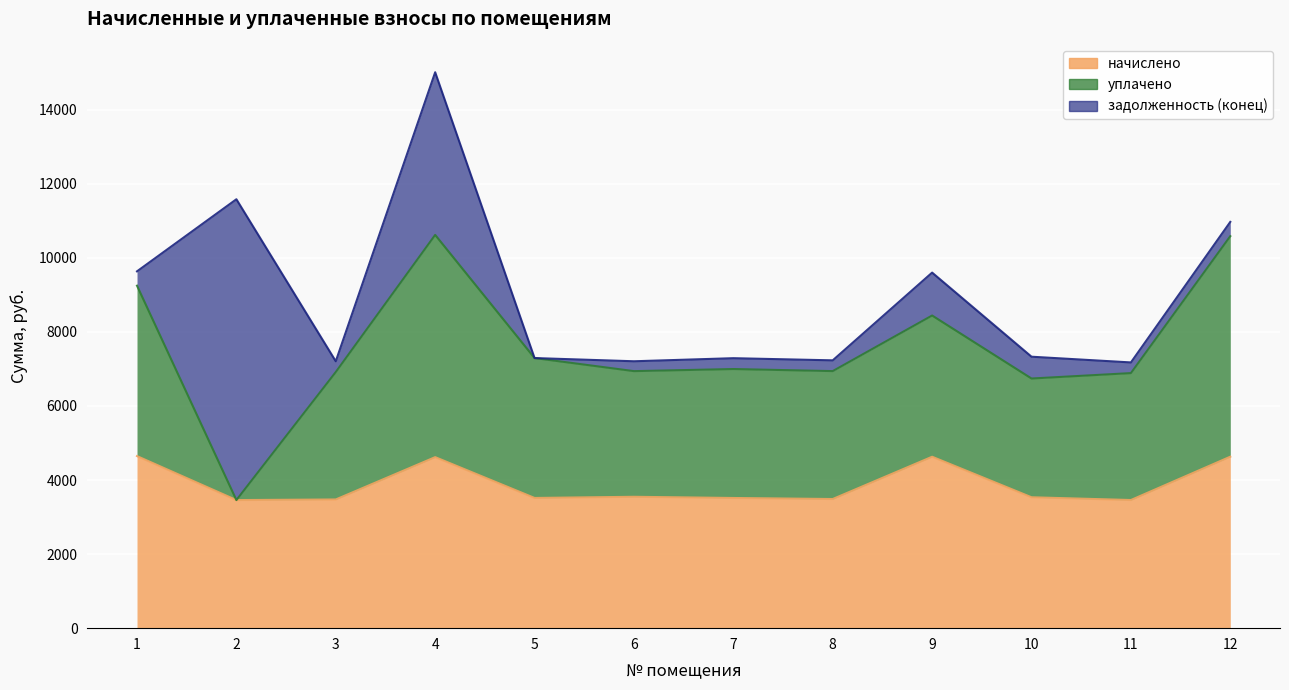

List the series in order of their peak value, highest first.

задолженность (конец), уплачено, начислено